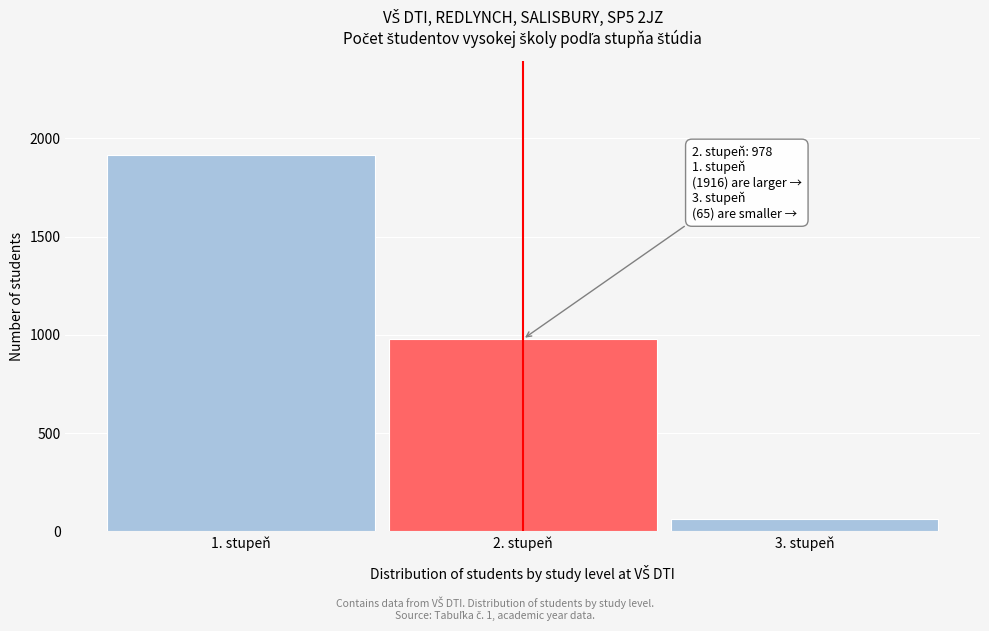

Reading left to right, what are all the values shown in this chart?

1916	978	65